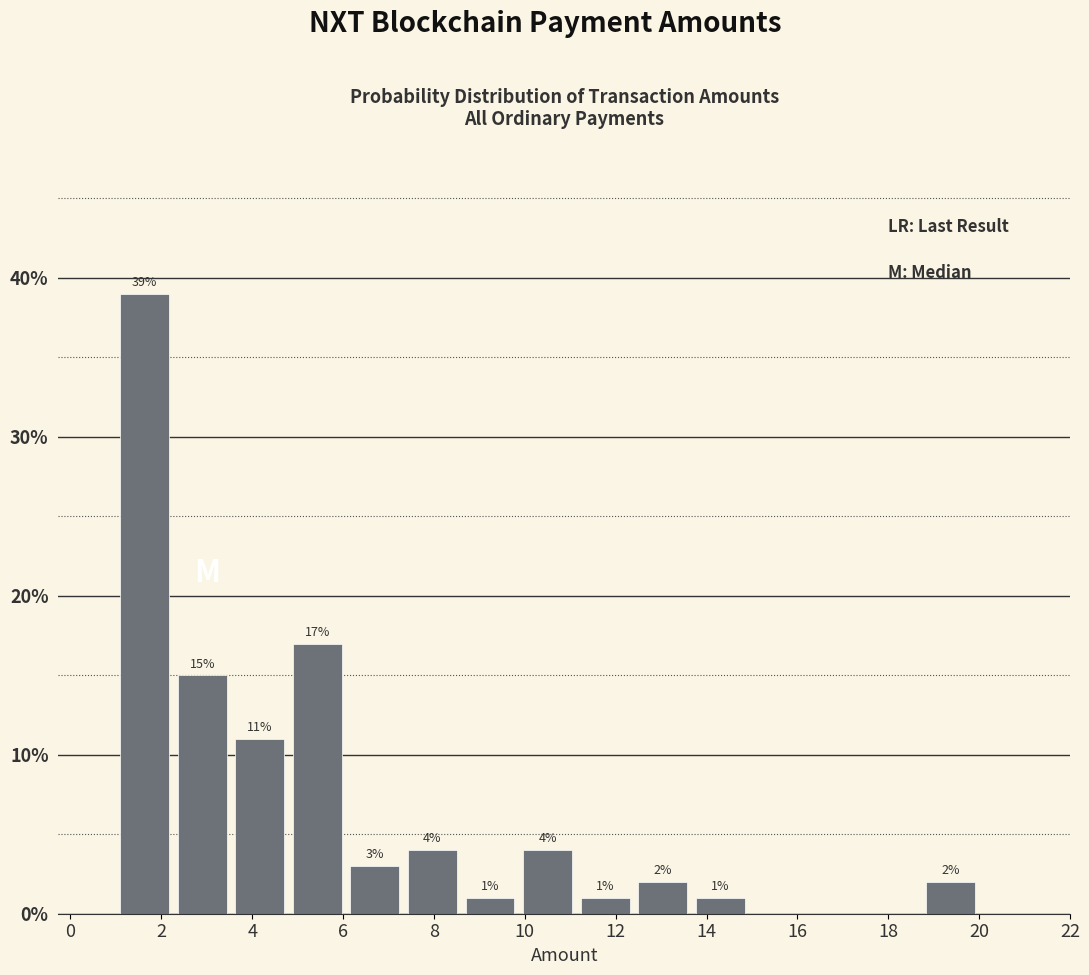

Which range on the x-axis has the tallest bar?

1.0 to 2.2